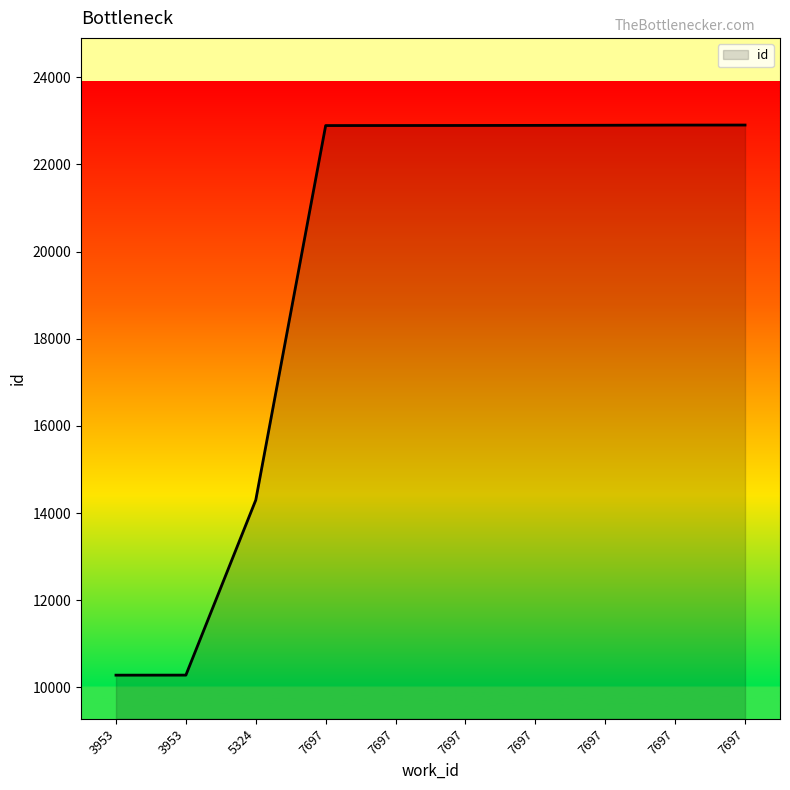

The chart shows a value of 22896 at 7697. True or false?

True